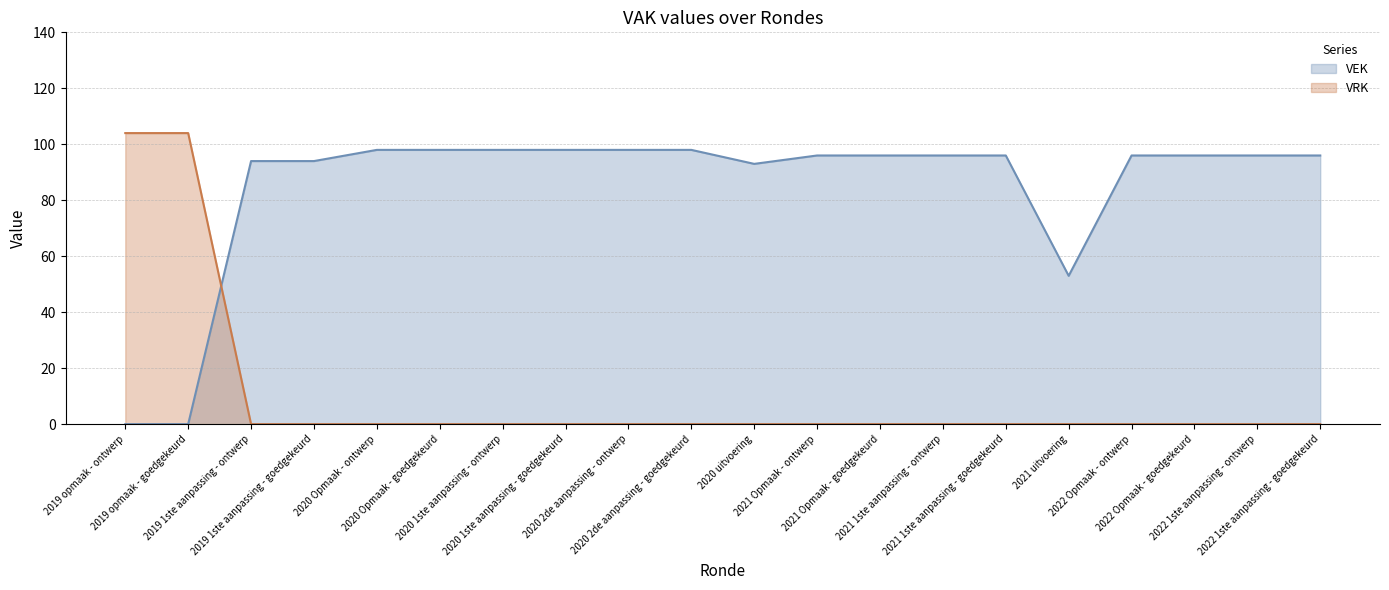

What is the difference between the highest and lowest values at 2021 Opmaak - ontwerp?

96